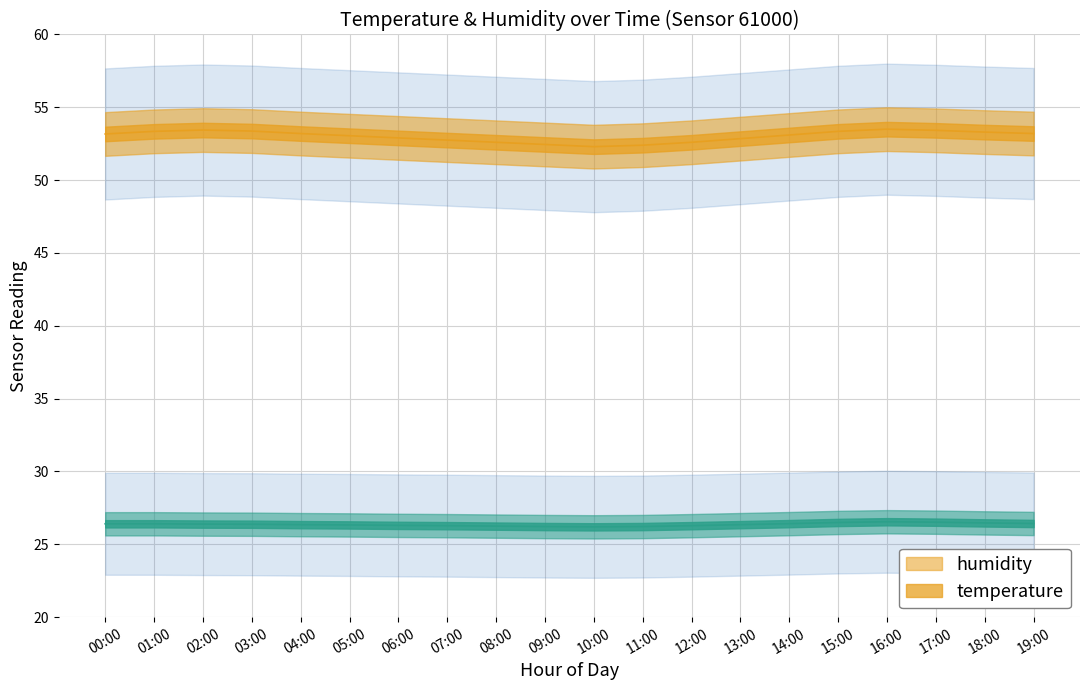

Where is humidity nearest to the value 52?

10:00